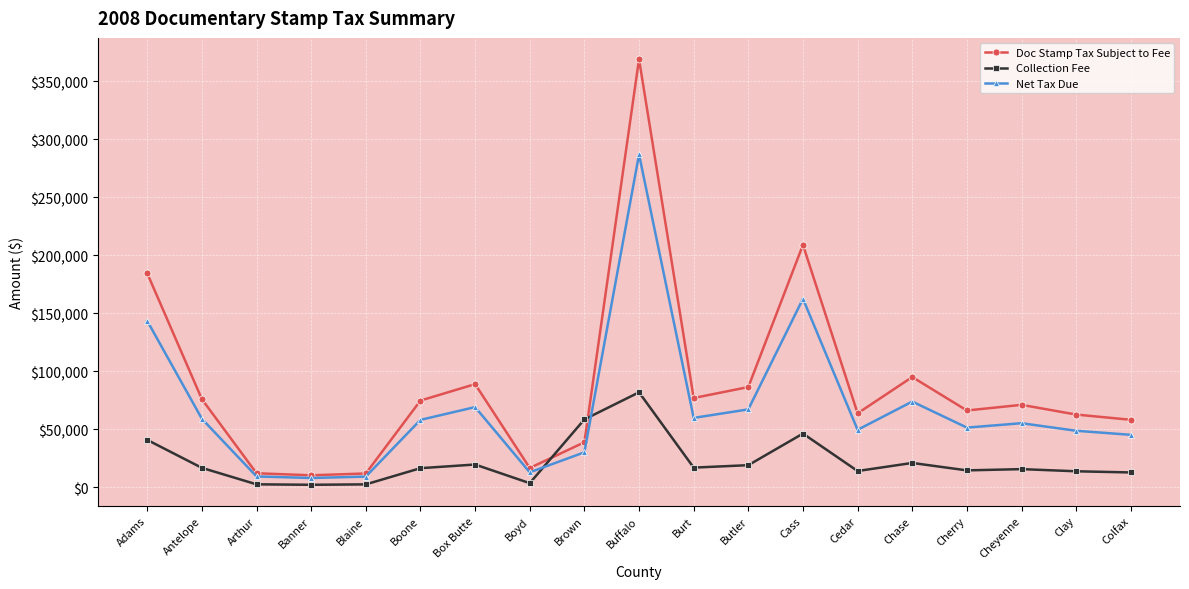

What are all the series names shown in the legend?

Doc Stamp Tax Subject to Fee, Collection Fee, Net Tax Due